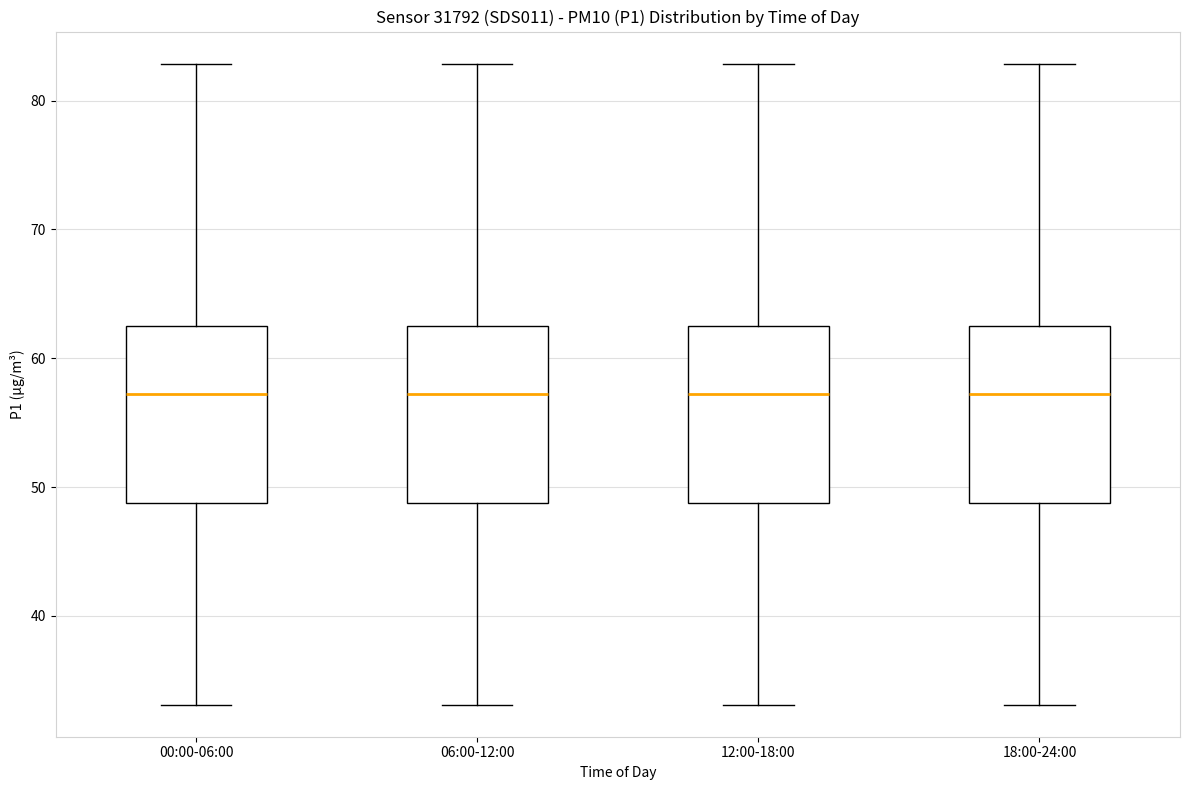

Where does the upper whisker of the box for 00:00-06:00 end on the y-axis? The values are not printed on the chart, so give them approximately, as read against the axis.

83